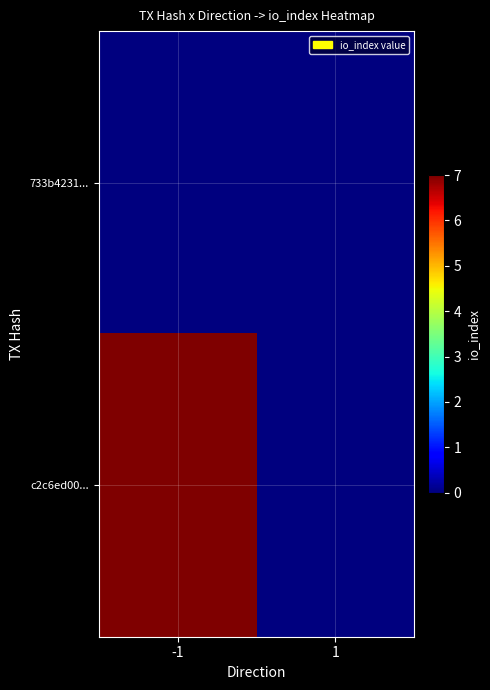

Which series has the largest total across all categories?

c2c6ed00...